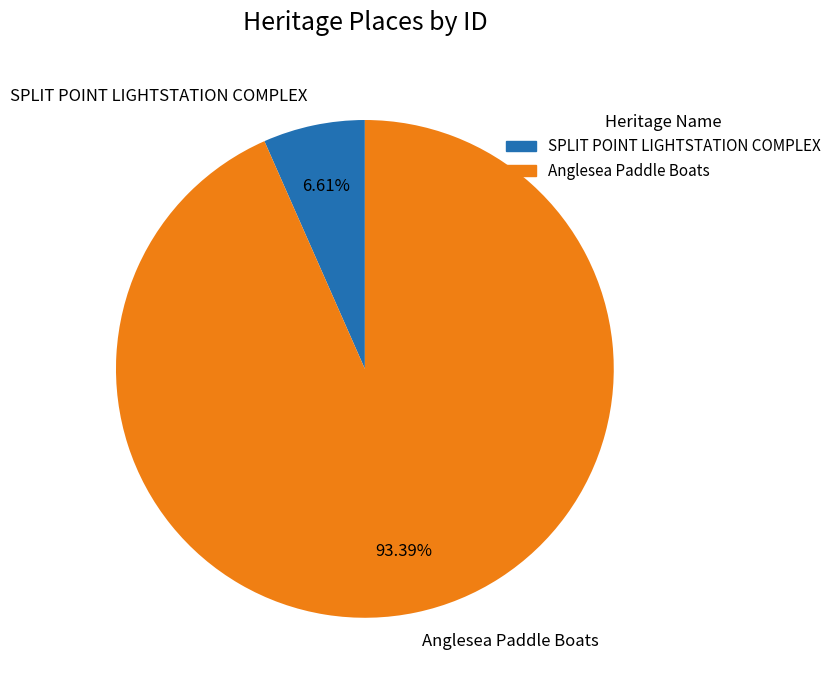

Which slice is the largest?

Anglesea Paddle Boats